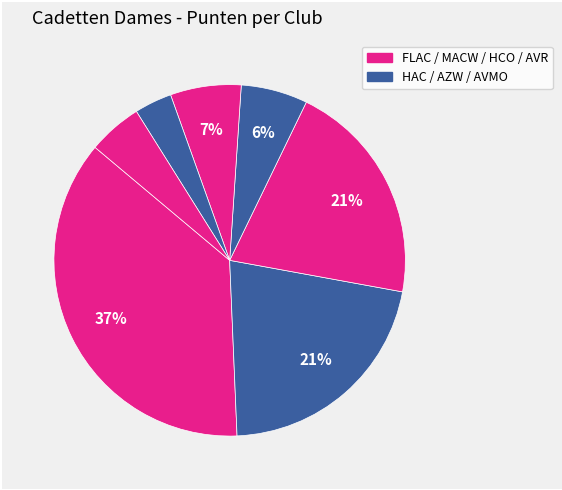

Count the number of slices in the pie.

7